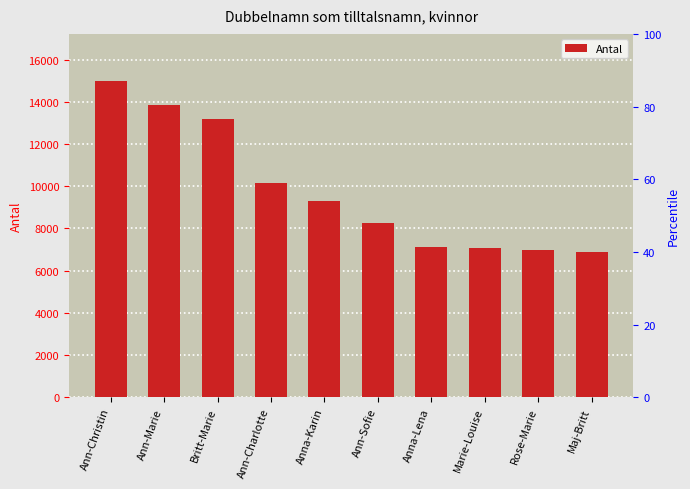

How many series are shown in this chart?

1